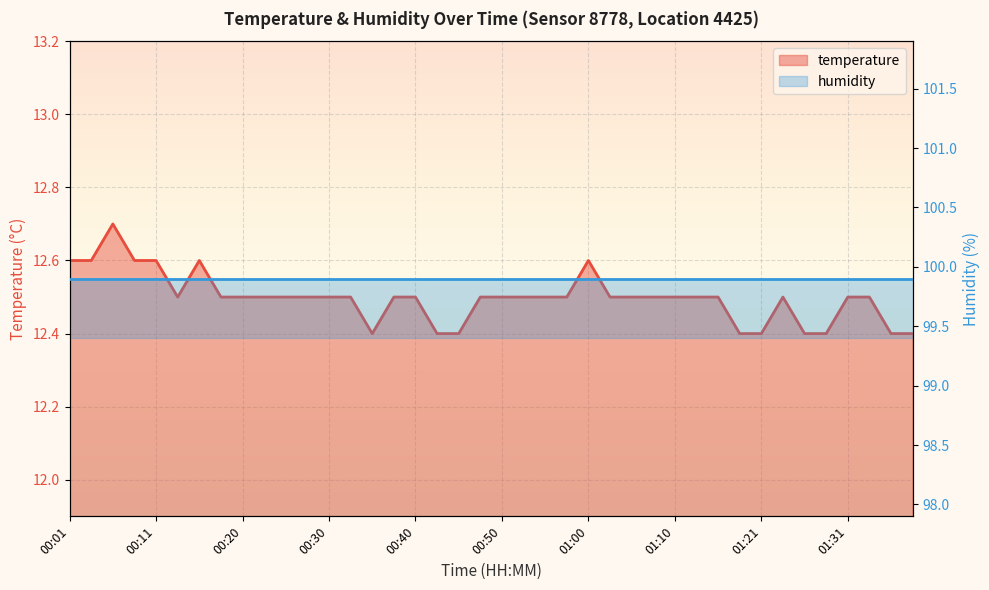

The value at 01:21 is 12.4. True or false?

True